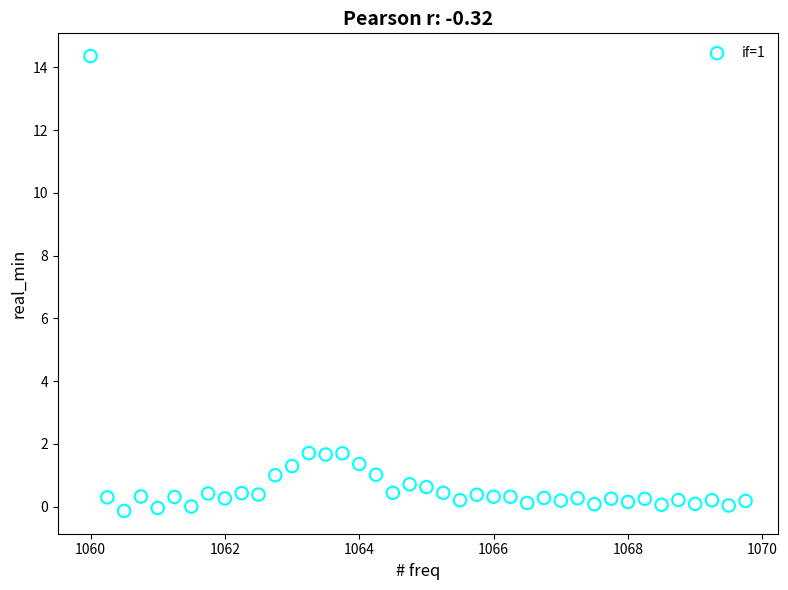

What is the range of Y values (max minus min)?

14.5